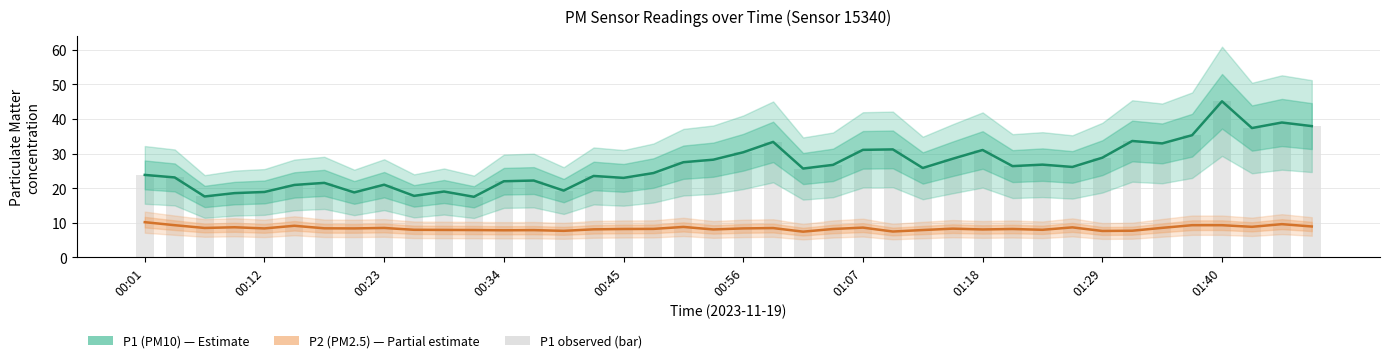

The value of P1 observed at 17 is 42.9. True or false?

False